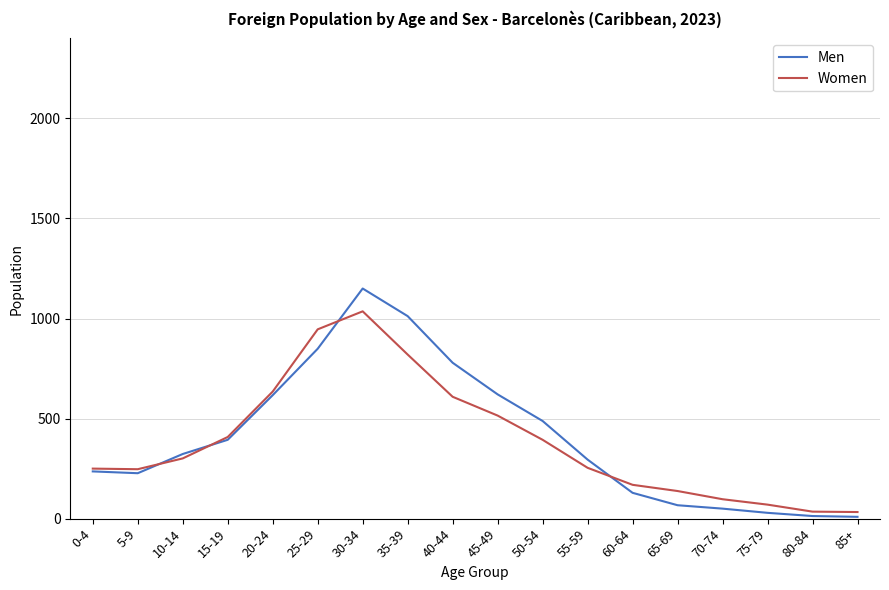

Rank the series by their maximum value, from lowest to highest.

Women, Men